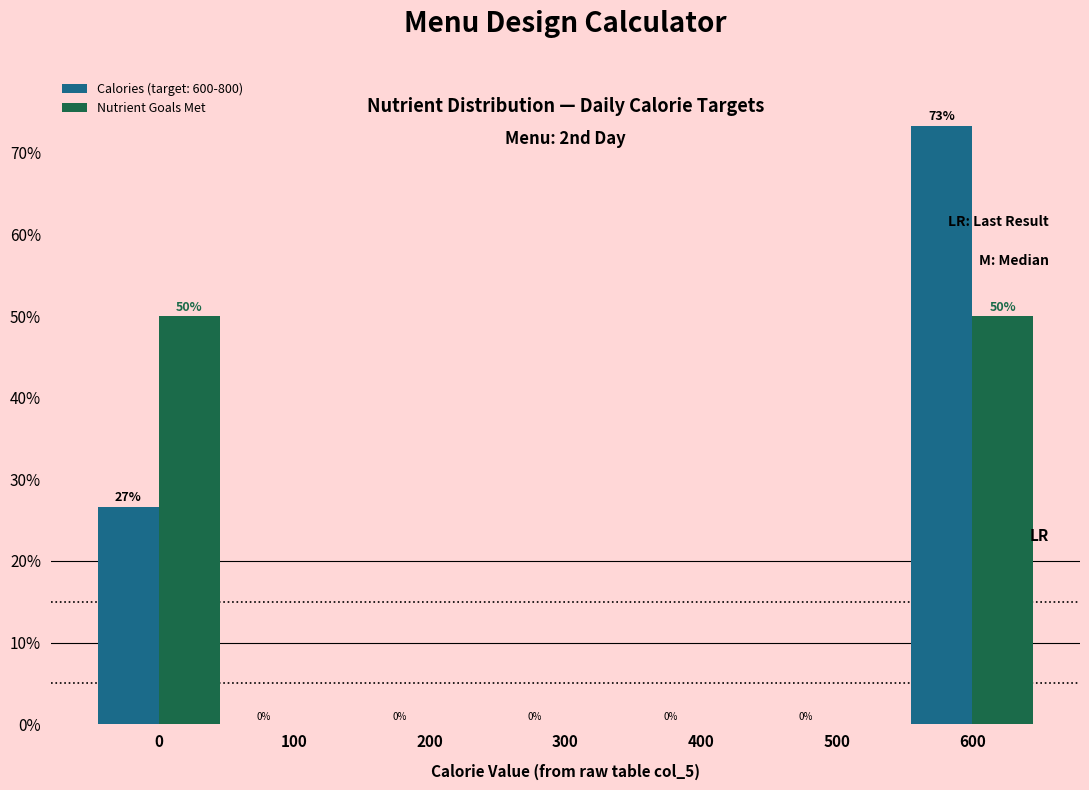

In the Calories (target: 600-800) series, which range on the x-axis has the tallest bar?

550 to 650